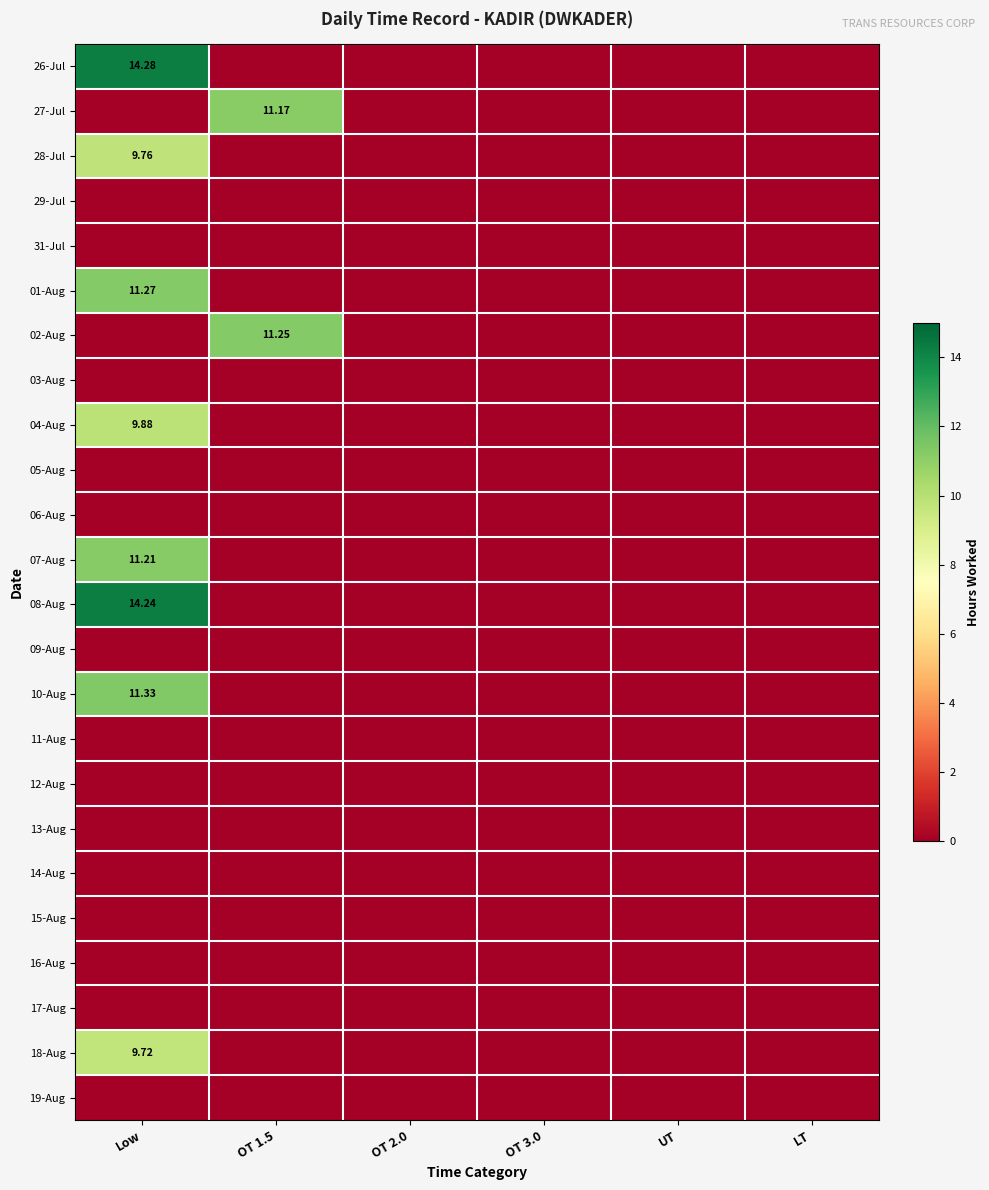

True or false: 15-Aug has a value of 0.0 at UT.

True